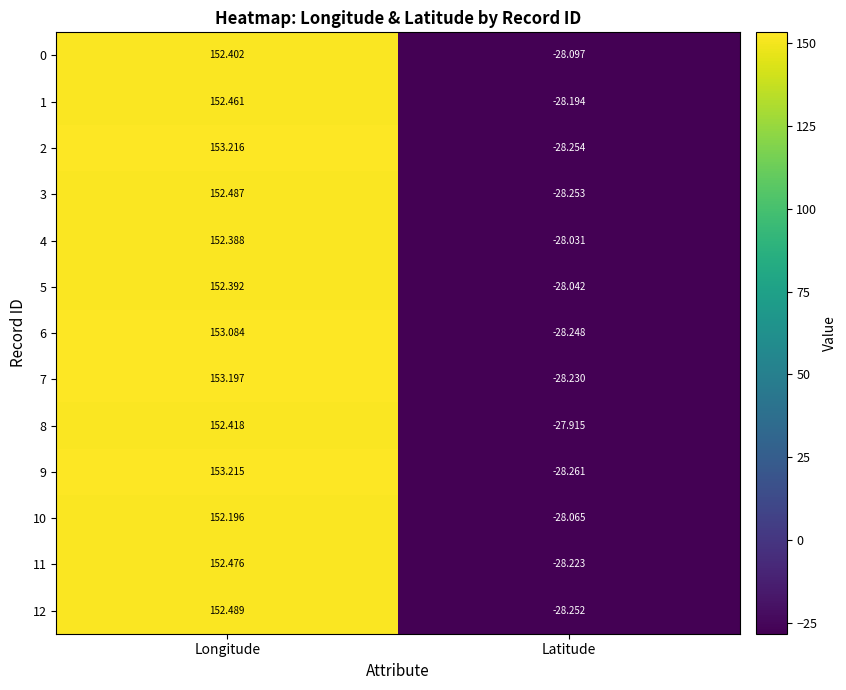

Which label corresponds to the smallest value in the chart?

Latitude